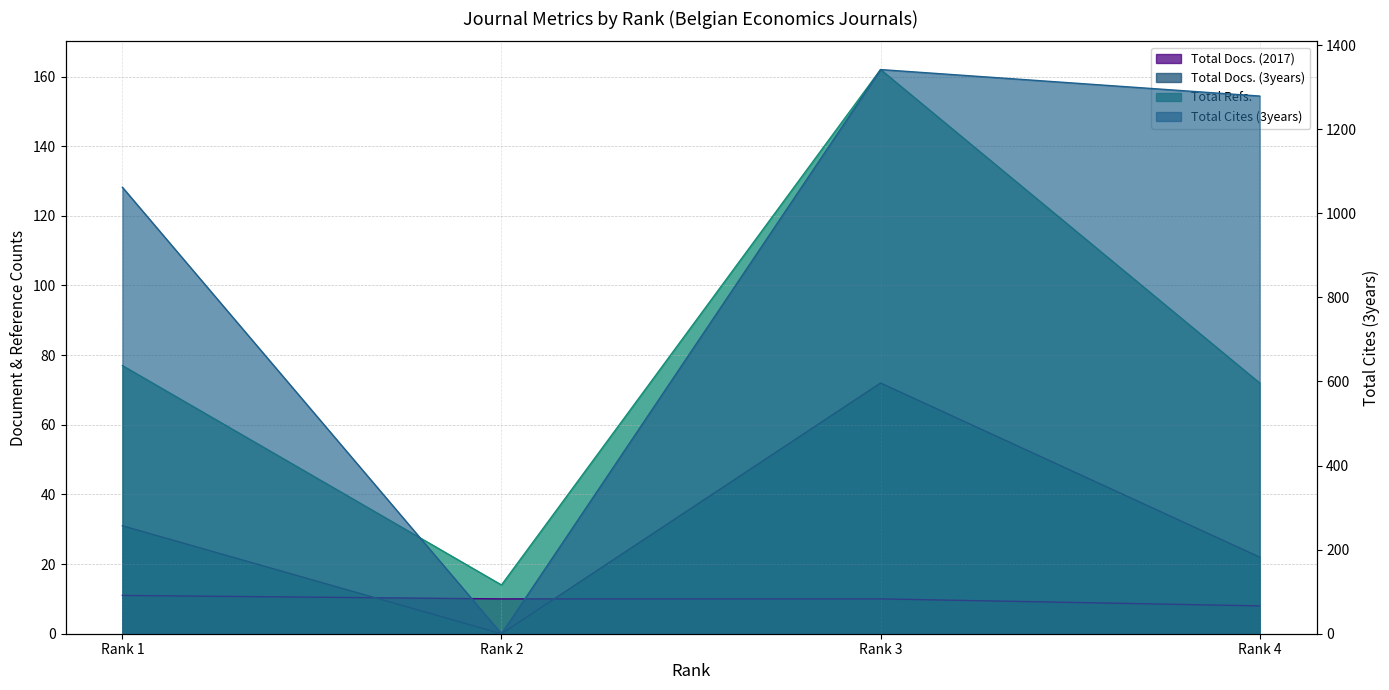

True or false: Total Docs. (3years) and Total Refs. cross at least once.

False